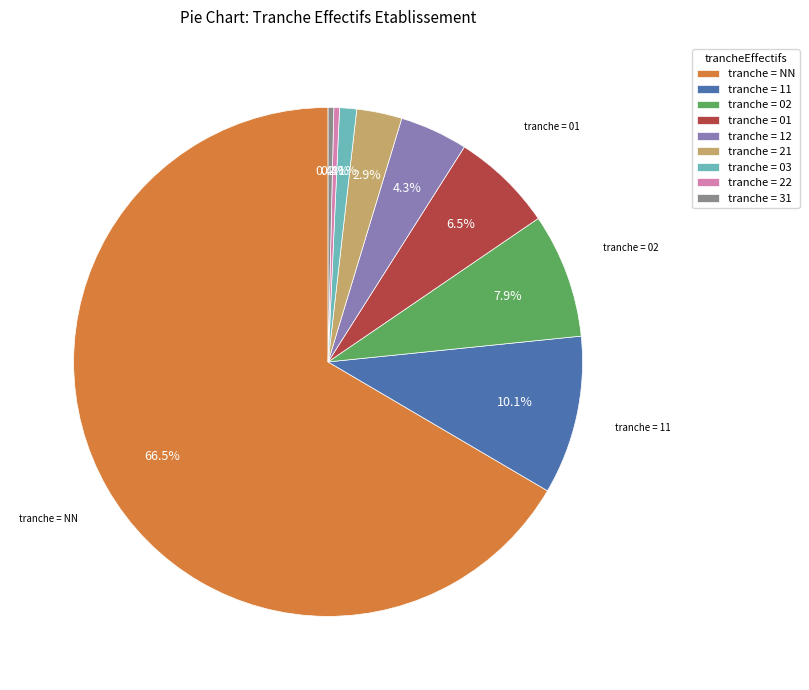

Count the number of slices in the pie.

9